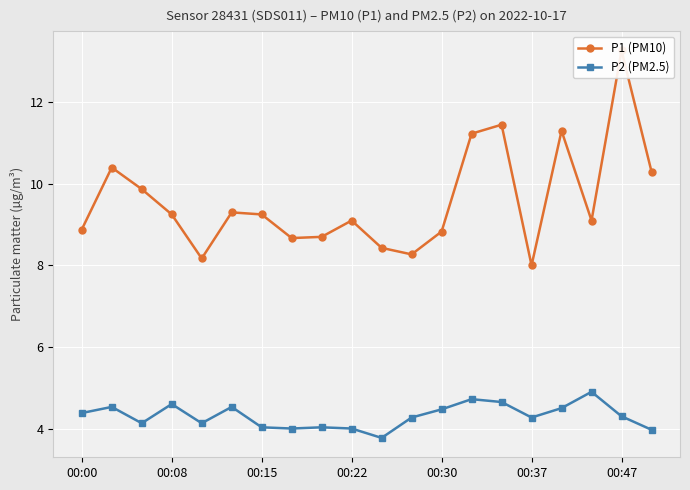

At which label does P2 (PM2.5) first exceed 4?

00:00